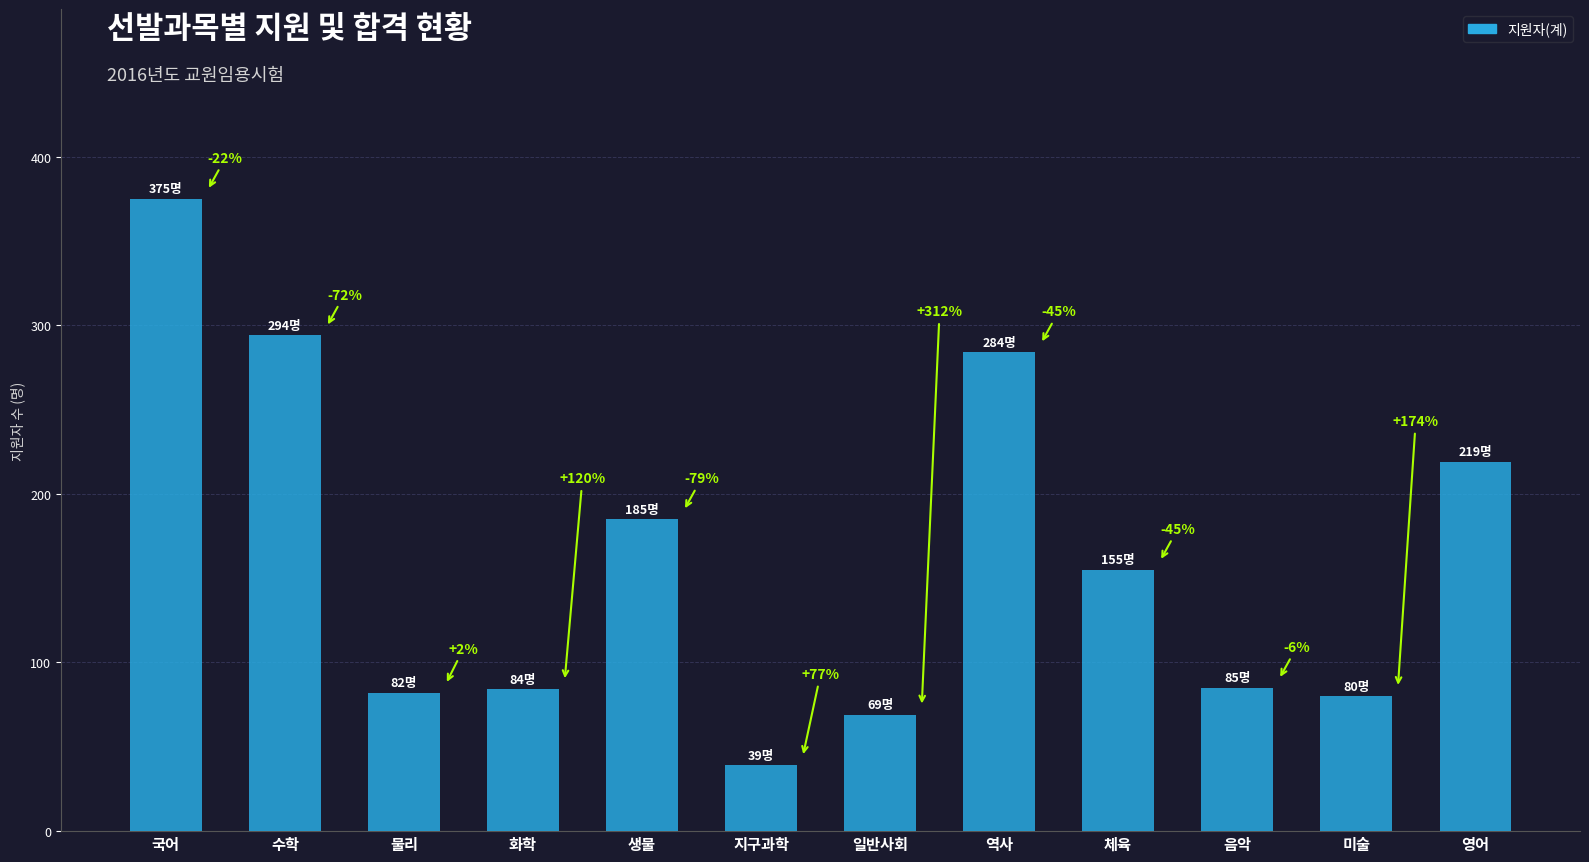

How many bars are there in total?

12